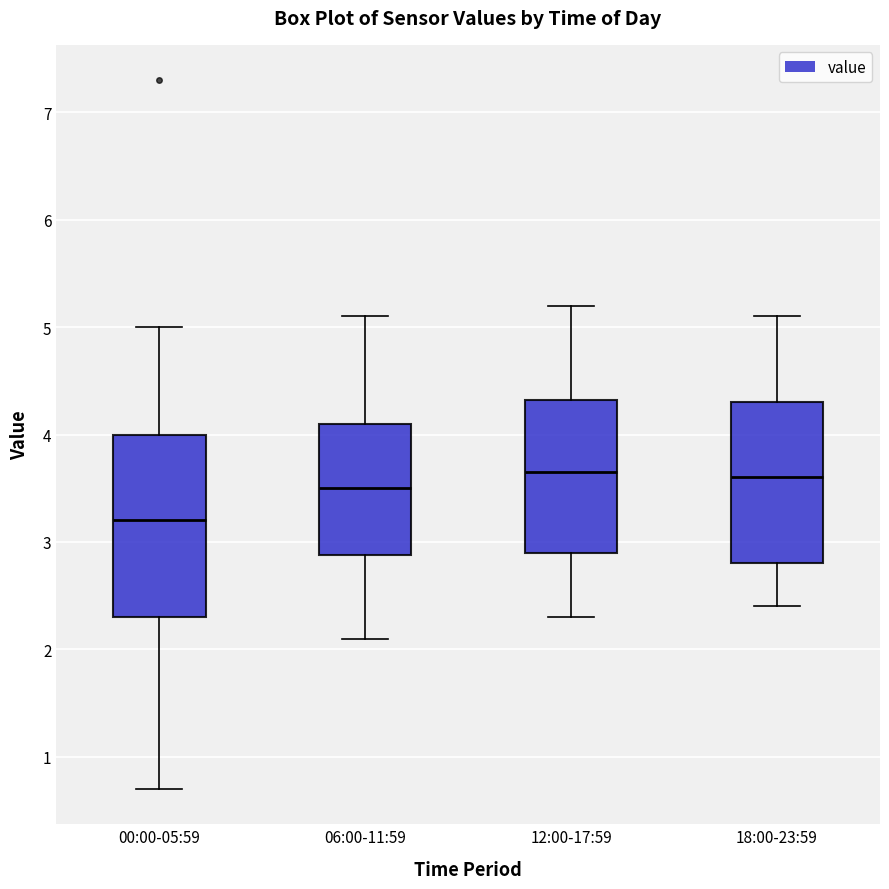

Reading left to right, transcribe this box plot: for each box, give where its median line is, the range the box spans, and where its two whiskers end, as read against the y-axis. The values are not printed on the chart, so give them approximately, as read against the axis.

00:00-05:59: median 3.2, box 2.3 to 4.0, whiskers 0.7 to 5.0
06:00-11:59: median 3.5, box 2.9 to 4.1, whiskers 2.1 to 5.1
12:00-17:59: median 3.7, box 2.9 to 4.3, whiskers 2.3 to 5.2
18:00-23:59: median 3.6, box 2.8 to 4.3, whiskers 2.4 to 5.1